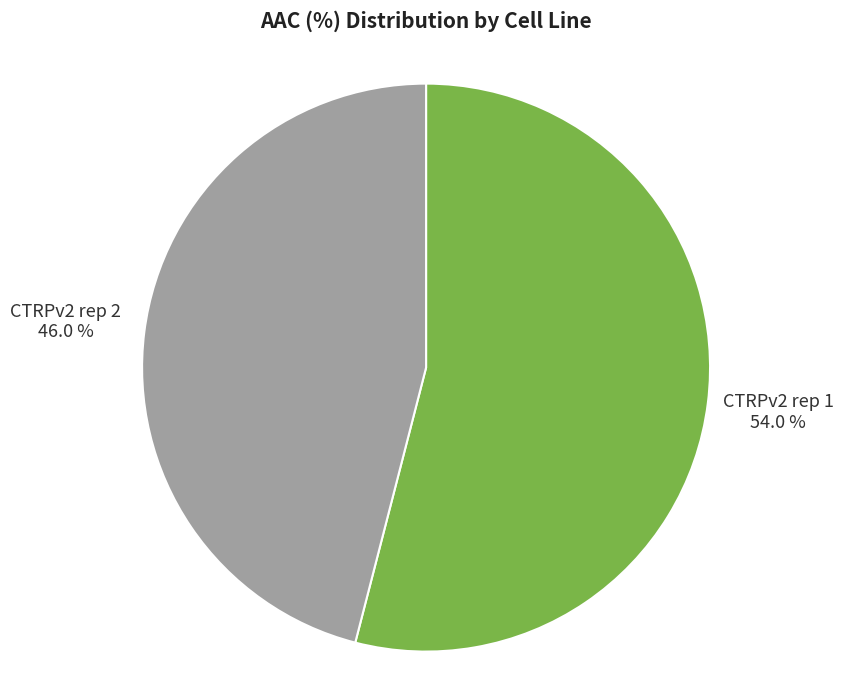

Approximately how many times larger is the value at CTRPv2 rep 2 compared to CTRPv2 rep 1?

0.9